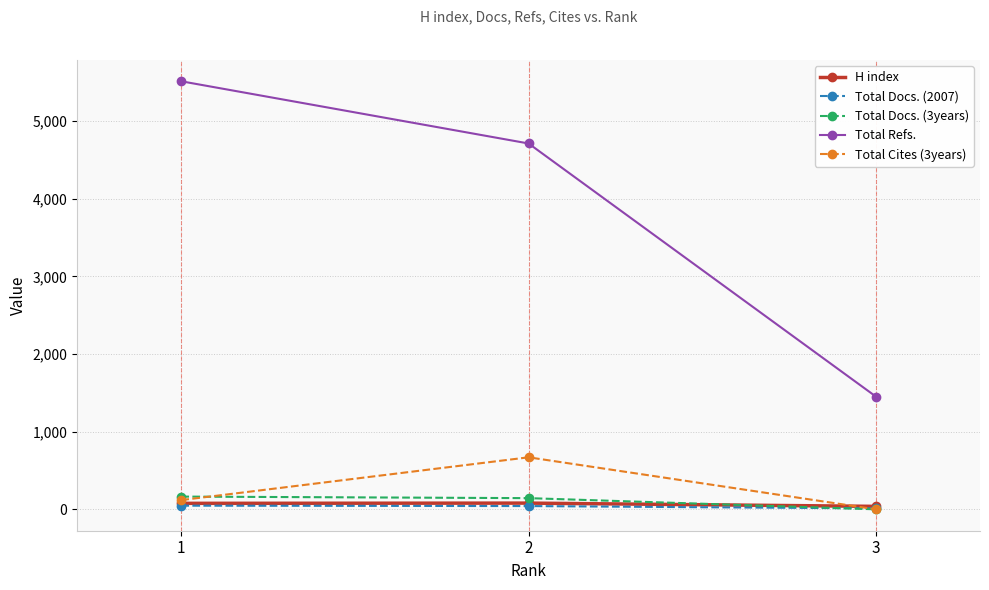

What is the difference between the highest and lowest values at 1?

5466